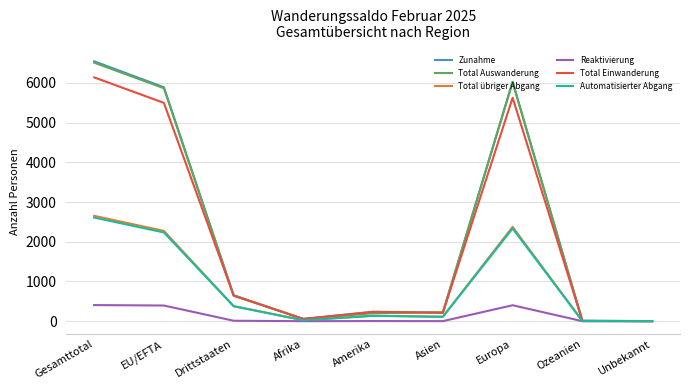

How many series are shown in this chart?

6